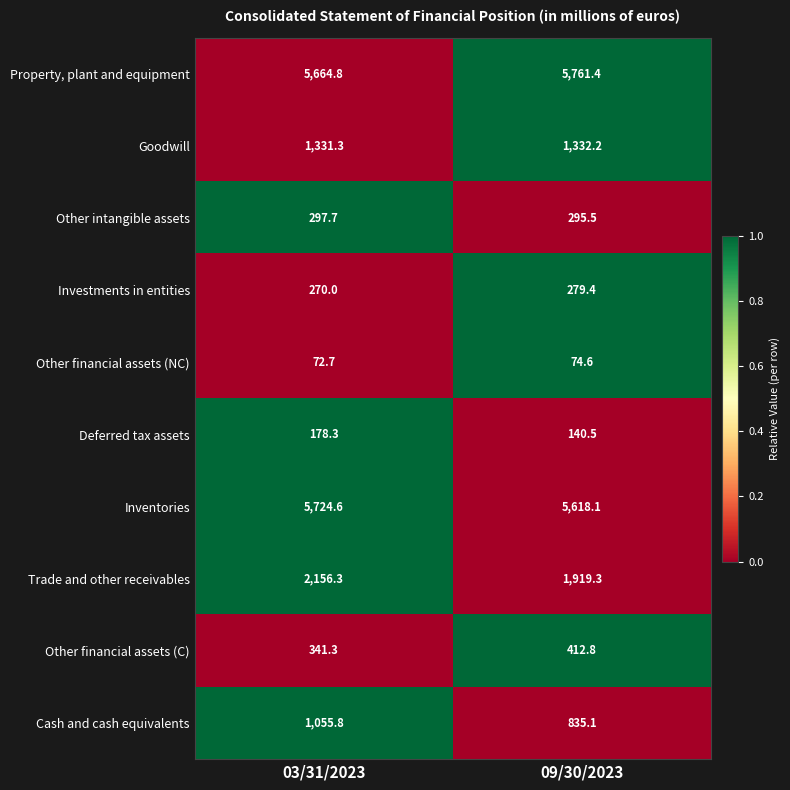

Is the value of Deferred tax assets at 03/31/2023 greater than the value of Other intangible assets at 09/30/2023?

No